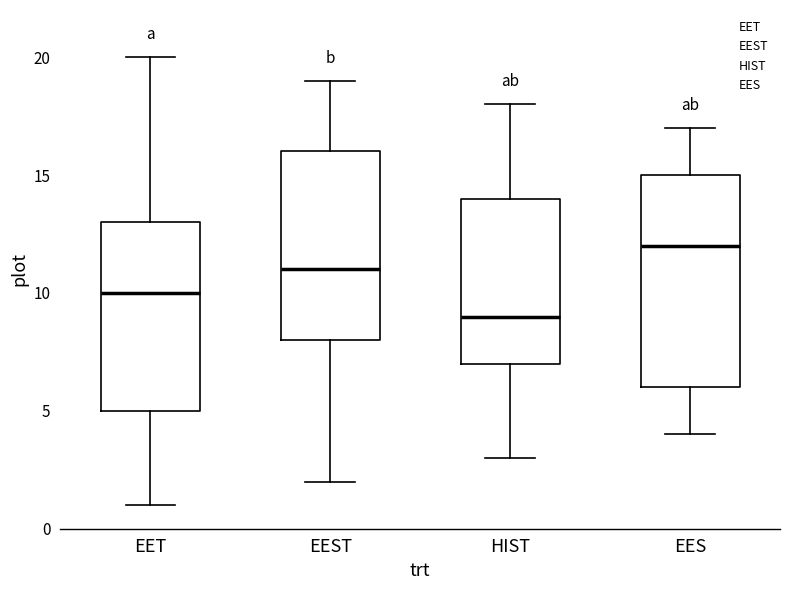

Reading left to right, read every box against the y-axis: the position of its median line, the range the box covers, and the ends of its whiskers. The values are not printed on the chart, so give them approximately, as read against the axis.

EET: median 10, box 5 to 13, whiskers 1 to 20
EEST: median 11, box 8 to 16, whiskers 2 to 19
HIST: median 9, box 7 to 14, whiskers 3 to 18
EES: median 12, box 6 to 15, whiskers 4 to 17